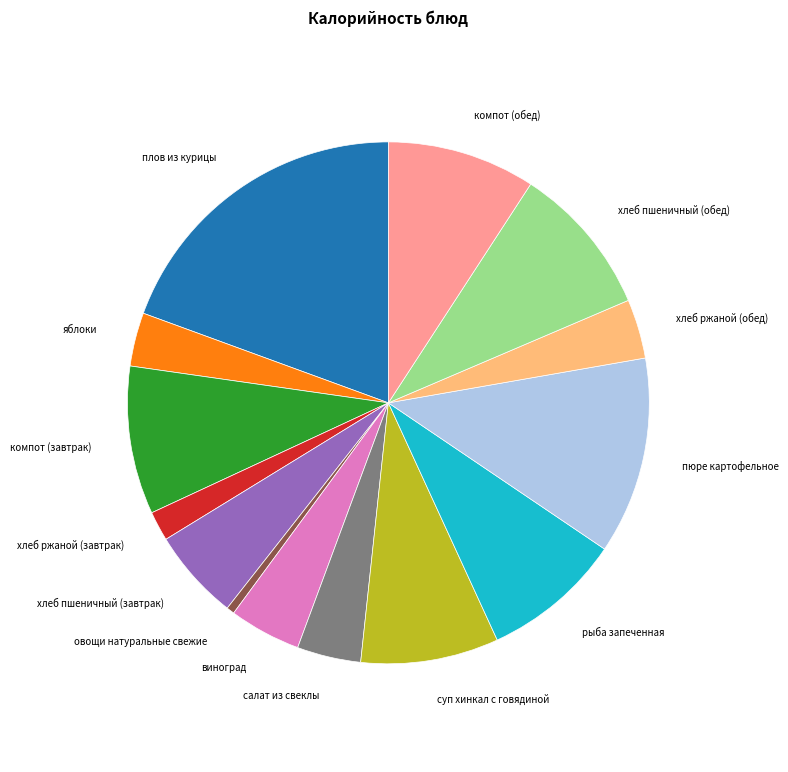

Does any single category account for the majority?

No